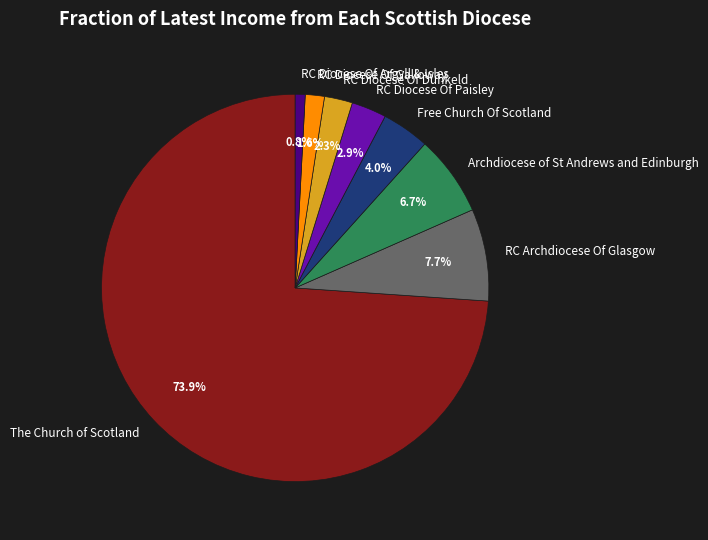

Does The Church of Scotland represent more than half of the total?

Yes